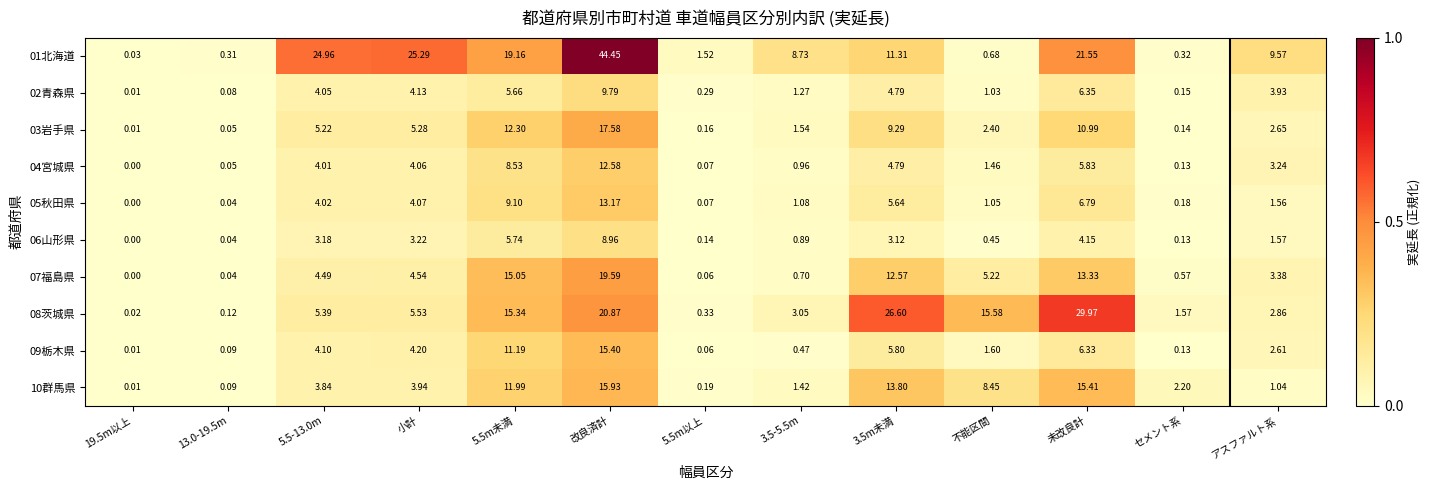

List the series in order of their peak value, lowest first.

06山形県, 02青森県, 04宮城県, 05秋田県, 09栃木県, 10群馬県, 03岩手県, 07福島県, 08茨城県, 01北海道